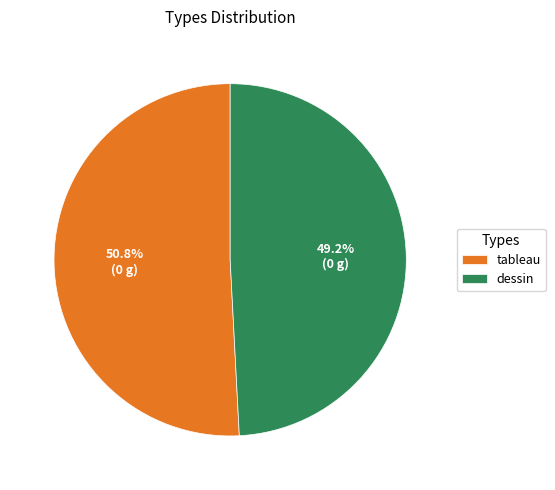

Is there a majority slice in this chart?

Yes